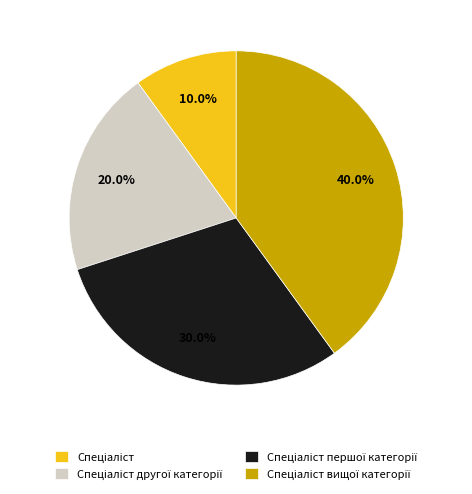

How many segments does this pie chart have?

4